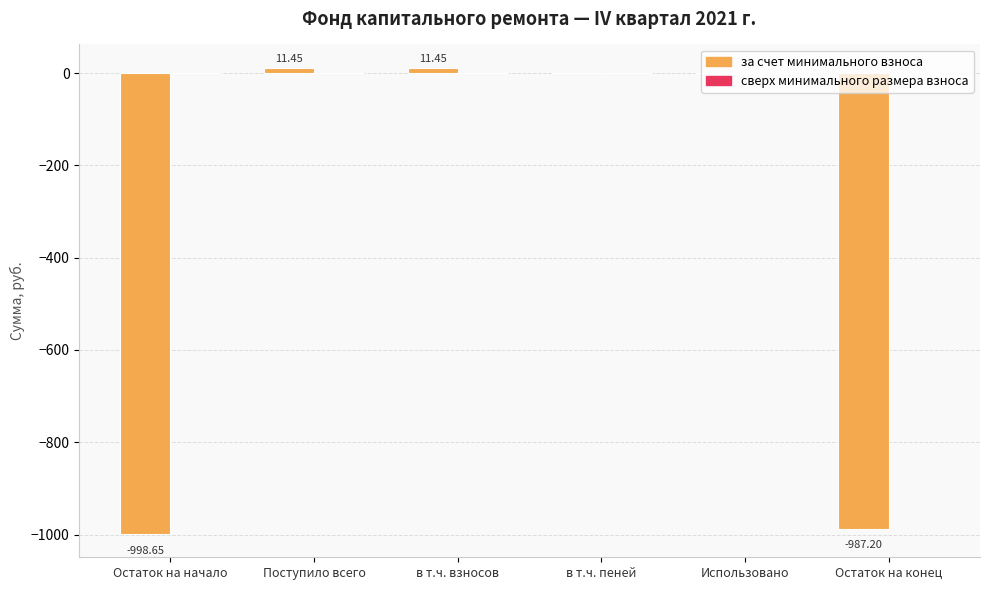

At which label does the data first exceed 0?

Поступило всего